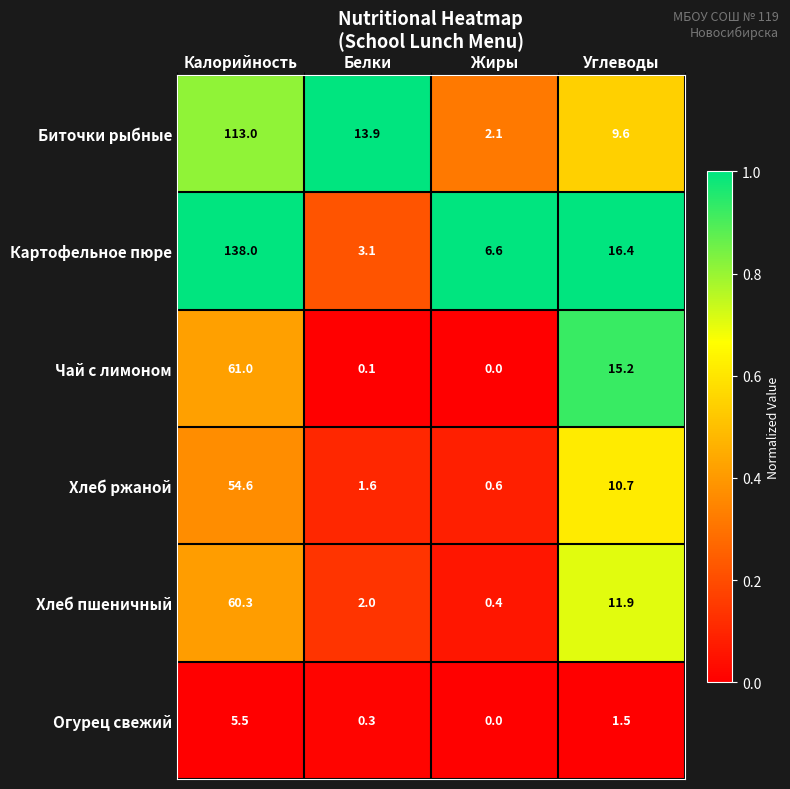

The Хлеб пшеничный series shows 13.9 at Калорийность. True or false?

False